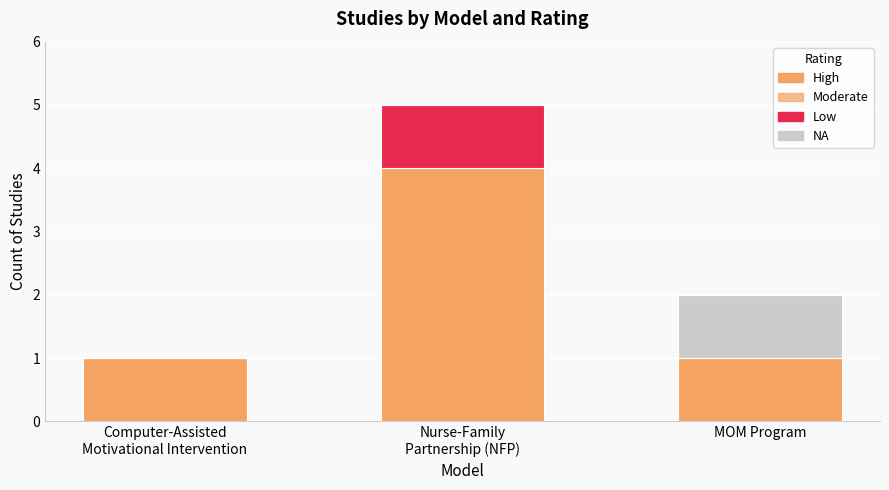

How many data points does each series have?

3